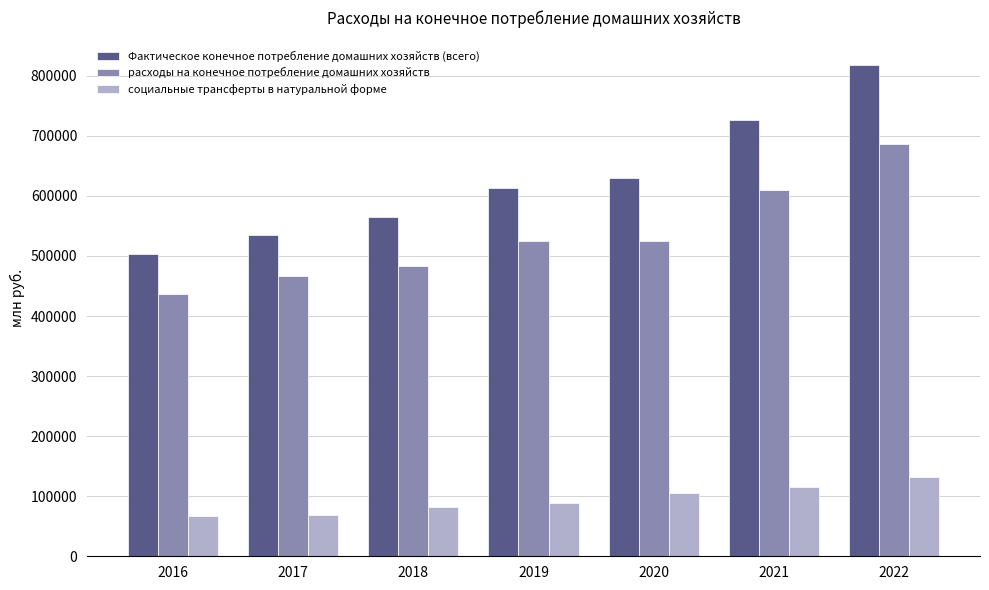

What is the sum of the социальные трансферты в натуральной форме values at 2021 and 2022?

248027.9